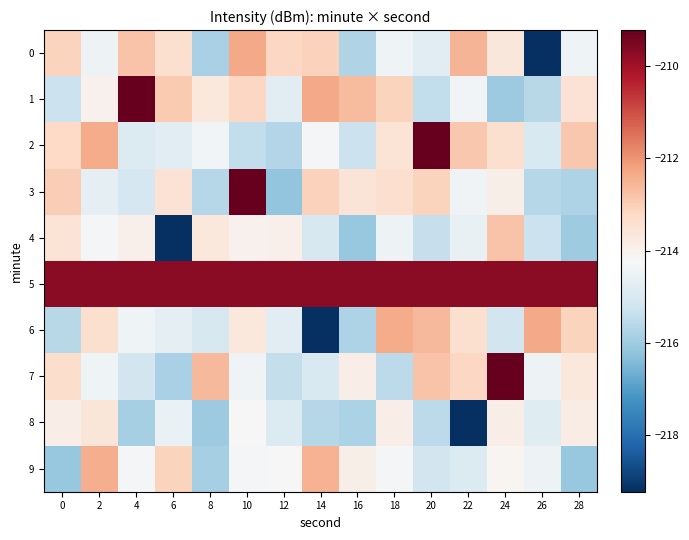

What is the spread (max minus min) of values at 16?

6.4